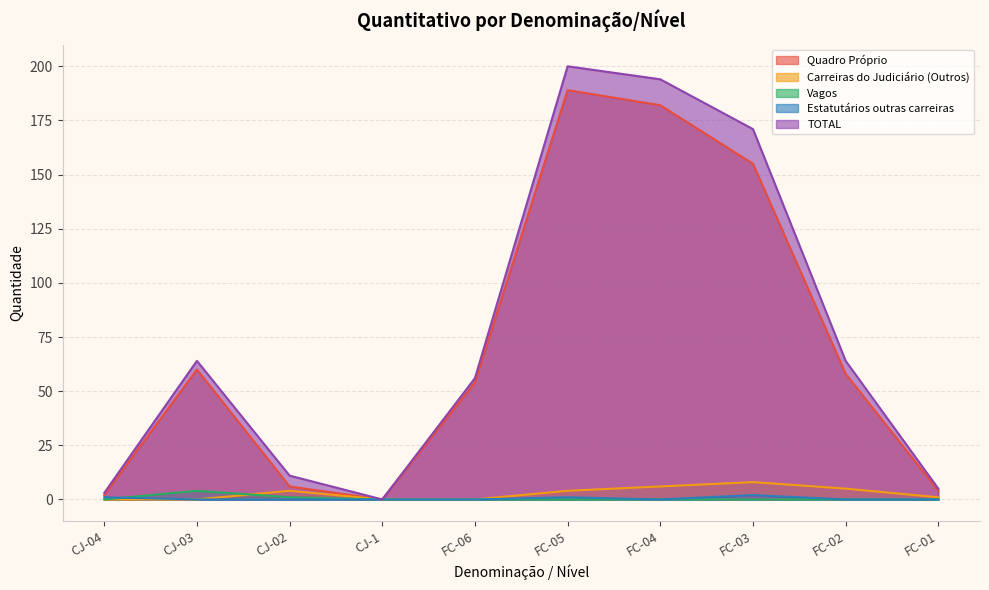

Reading left to right, what are all the values shown in this chart?

Quadro Próprio: 2	60	6	0	54	189	182	155	58	4
Carreiras do Judiciário (Outros): 0	0	4	0	0	4	6	8	5	1
Vagos: 0	4	1	0	0	0	0	0	0	0
Estatutários outras carreiras: 1	0	0	0	0	1	0	2	0	0
TOTAL: 3	64	11	0	56	200	194	171	64	5